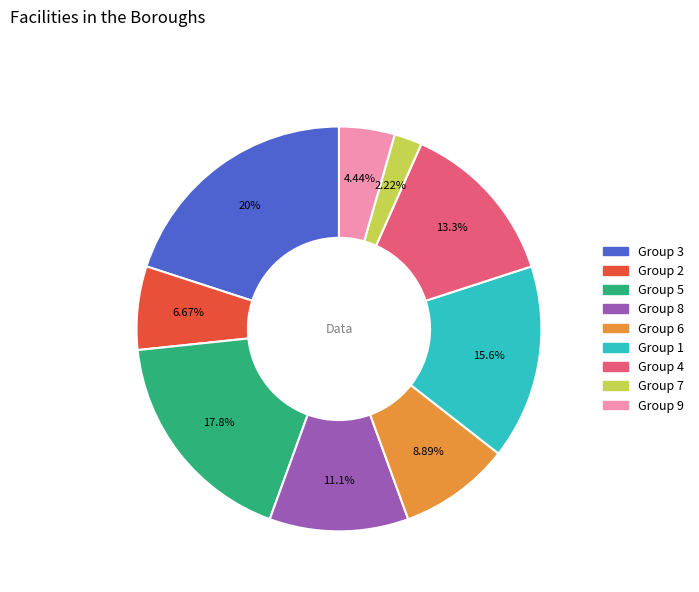

How many segments does this pie chart have?

9